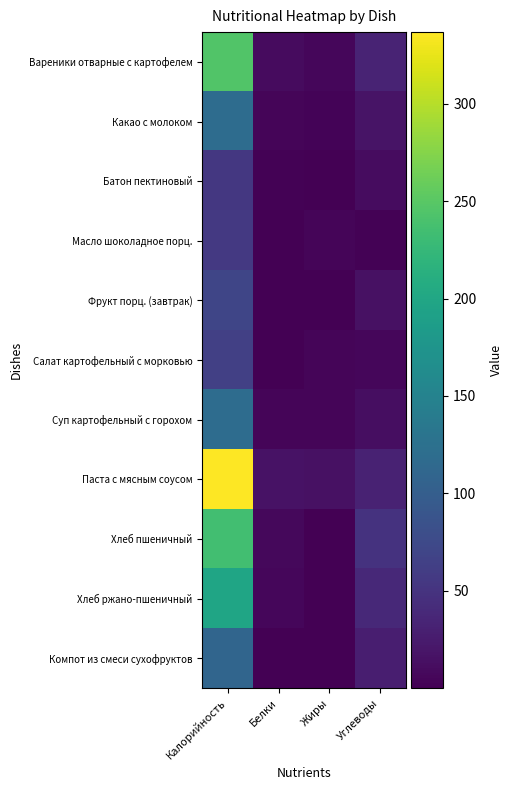

How many series are shown in this chart?

11